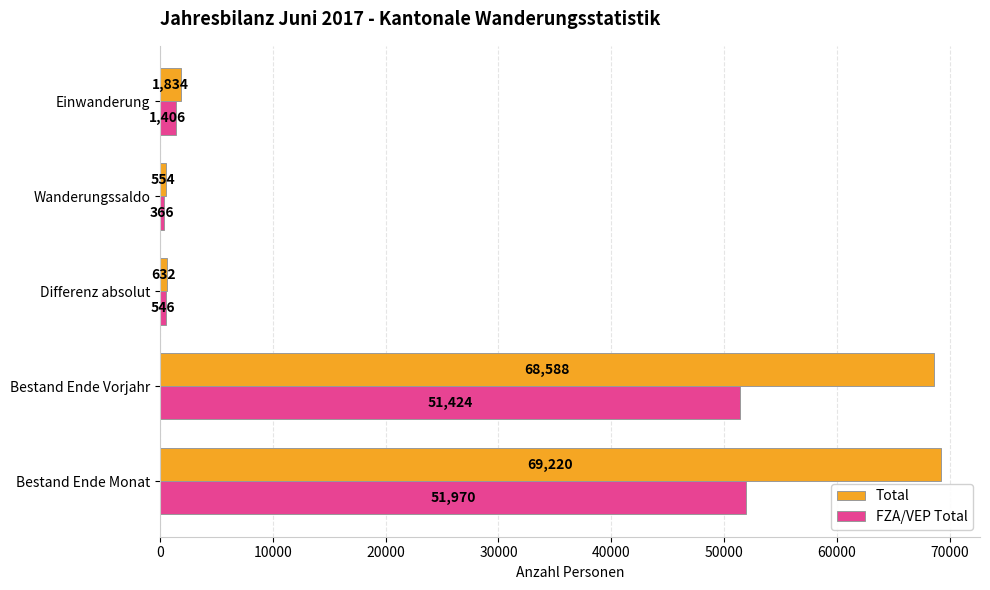

What are all the series names shown in the legend?

Total, FZA/VEP Total